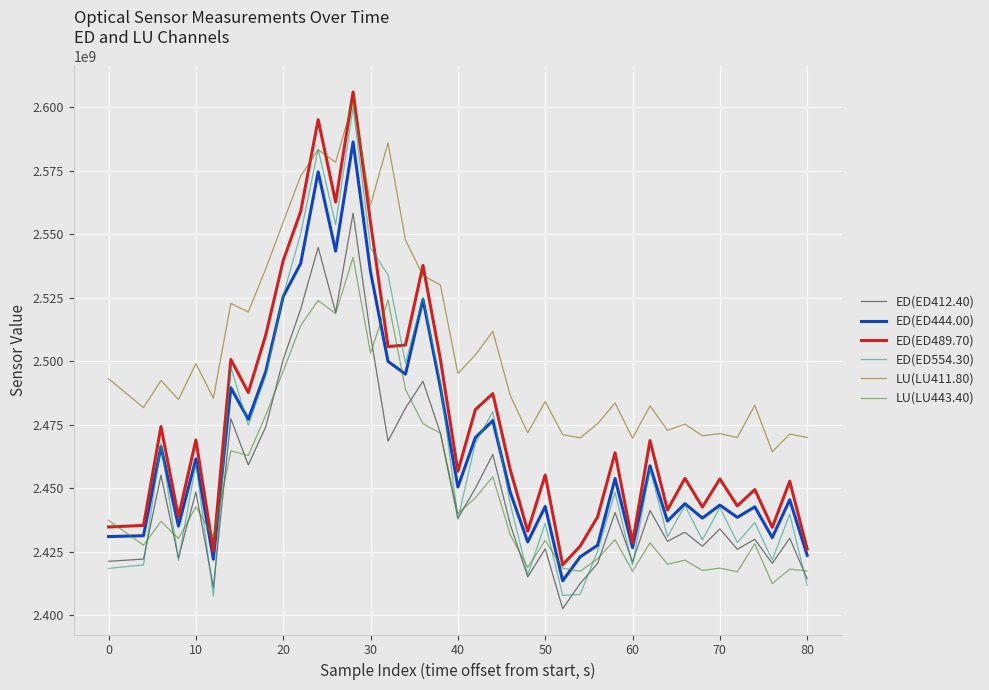

True or false: LU(LU443.40) and LU(LU411.80) intersect in this chart.

False